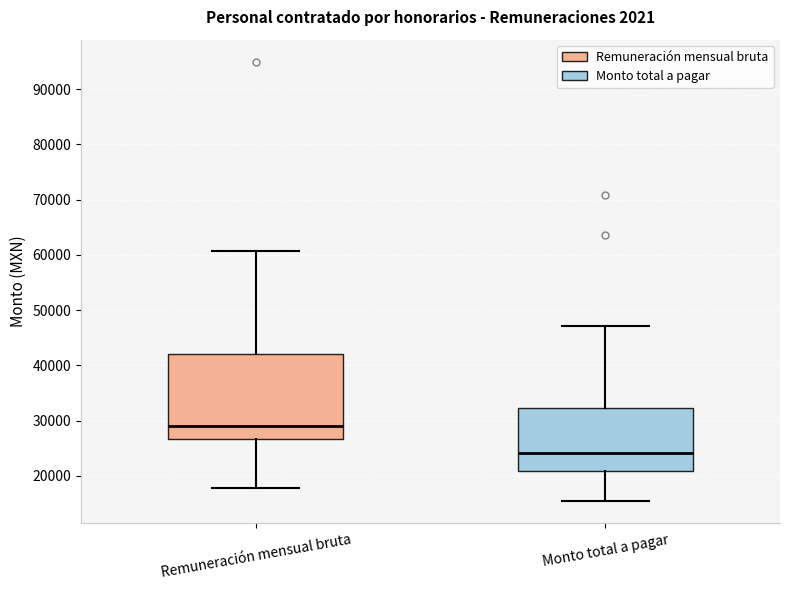

Which box is the tallest, from its lower edge to its upper edge?

Remuneración mensual bruta